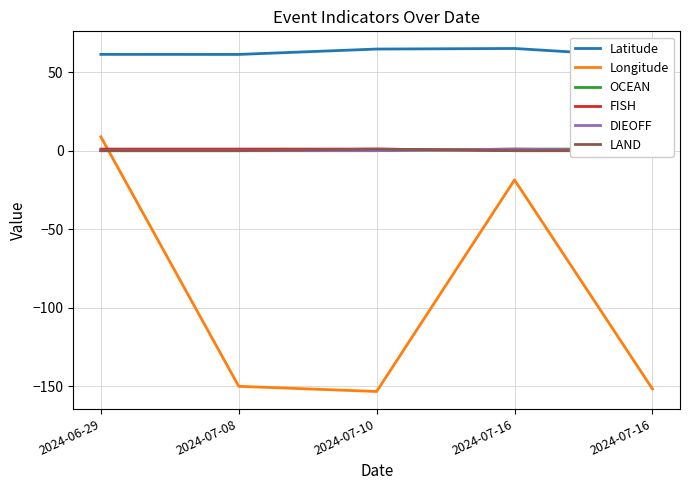

What is the sum of all OCEAN values?

2.0